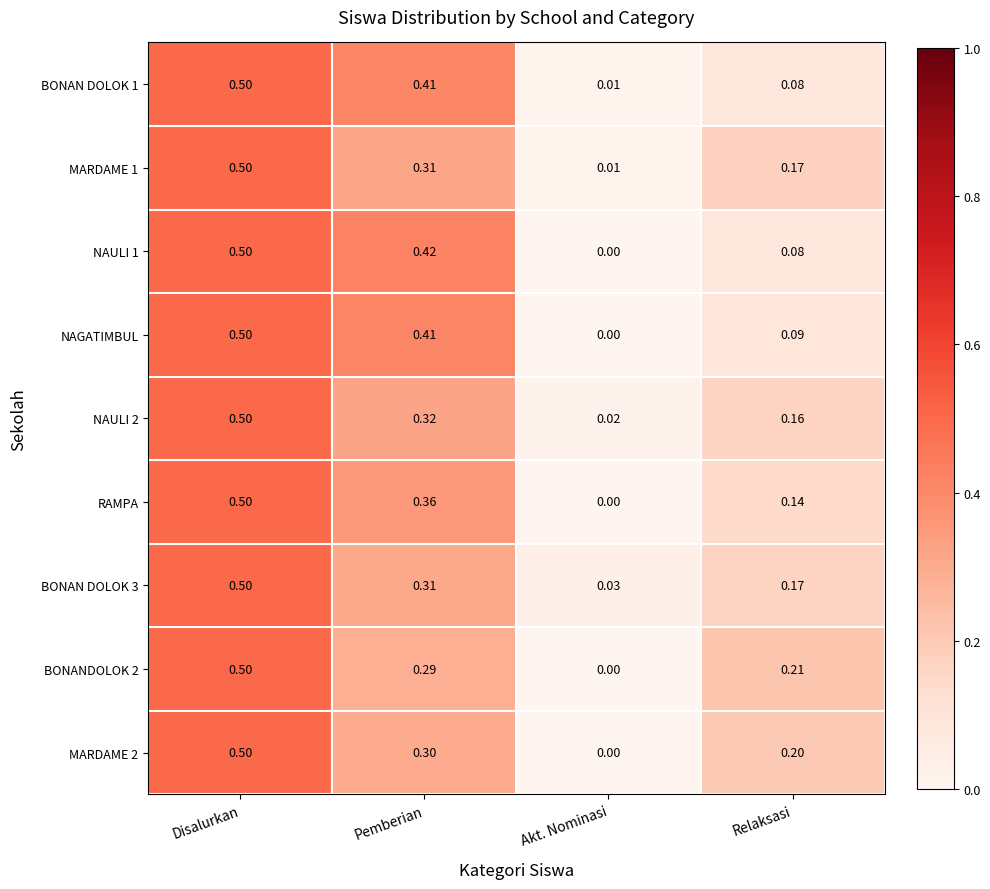

List the labels in order of BONAN DOLOK 1 value, smallest first.

Akt. Nominasi, Relaksasi, Pemberian, Disalurkan